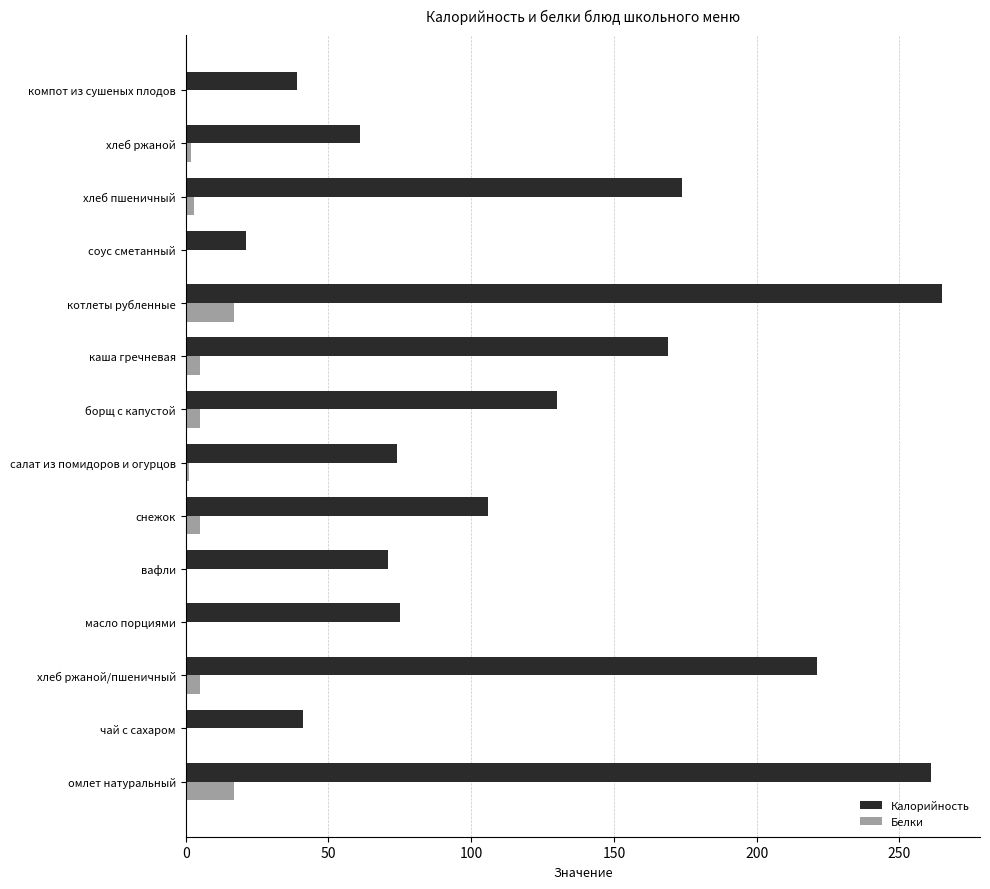

Count the number of data series in this chart.

2